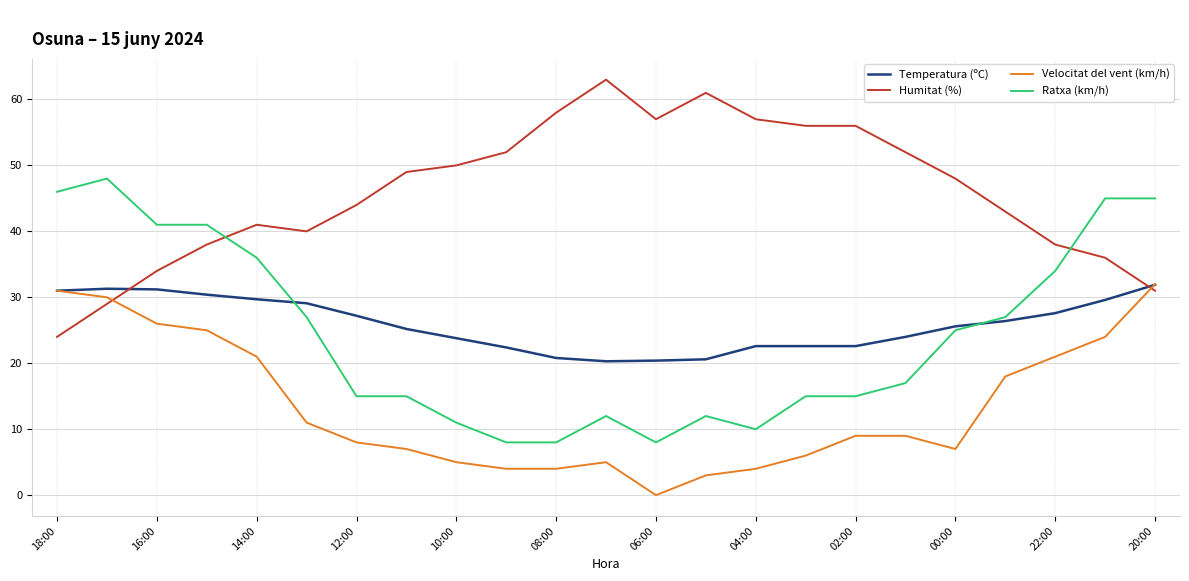

Which series has the largest total across all categories?

Humitat (%)